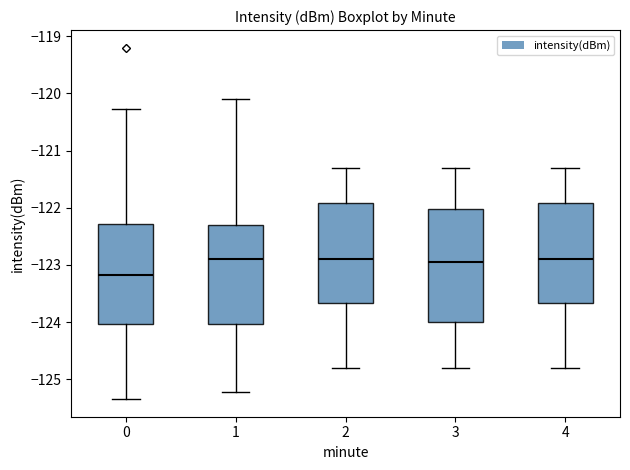

Reading left to right, read every box against the y-axis: the position of its median line, the range the box covers, and the ends of its whiskers. The values are not printed on the chart, so give them approximately, as read against the axis.

0: median -123.2, box -124.0 to -122.3, whiskers -125.3 to -120.3
1: median -122.9, box -124.0 to -122.3, whiskers -125.2 to -120.1
2: median -122.9, box -123.7 to -121.9, whiskers -124.8 to -121.3
3: median -122.9, box -124.0 to -122.0, whiskers -124.8 to -121.3
4: median -122.9, box -123.7 to -121.9, whiskers -124.8 to -121.3